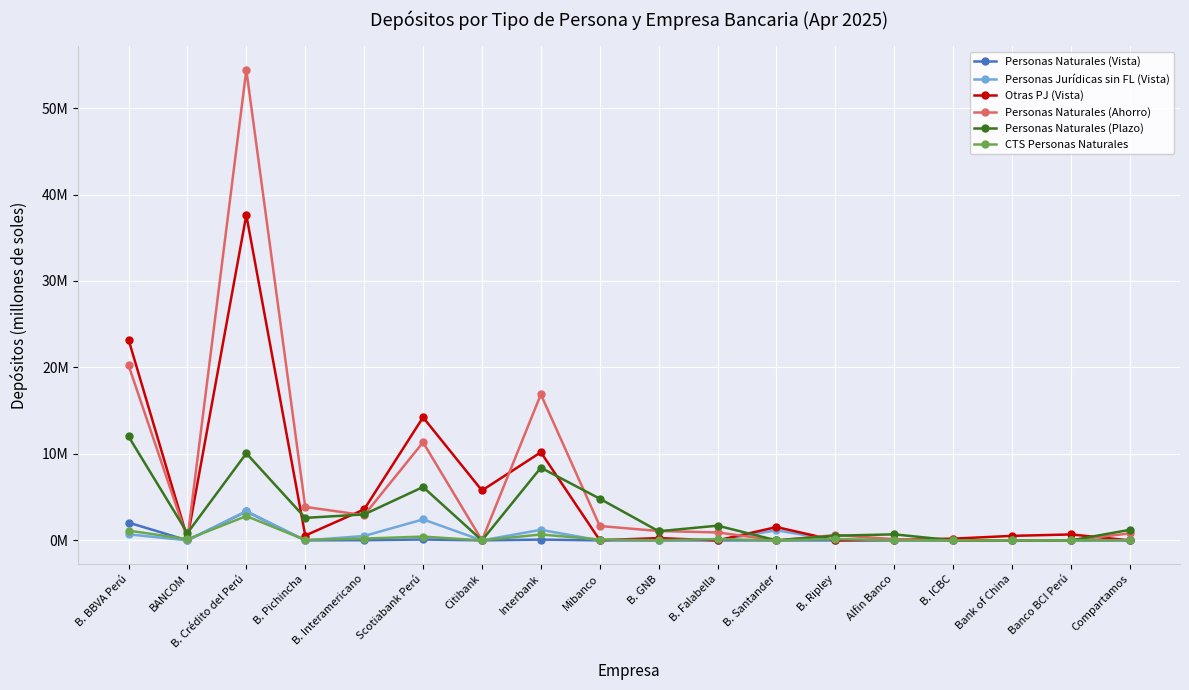

Reading left to right, list all the values displayed in this chart.

Personas Naturales (Vista): B. BBVA Perú=2.1	BANCOM=0.0	B. Crédito del Perú=3.3	B. Pichincha=0.0	B. Interamericano=0.0	Scotiabank Perú=0.1	Citibank=0.0	Interbank=0.1	Mibanco=0.0	B. GNB=0.0	B. Falabella=0.0	B. Santander=0.0	B. Ripley=0.0	Alfin Banco=0.0	B. ICBC=0.0	Bank of China=0.0	Banco BCI Perú=0.0	Compartamos=0.0
Personas Jurídicas sin FL (Vista): B. BBVA Perú=0.7	BANCOM=0.0	B. Crédito del Perú=3.4	B. Pichincha=0.0	B. Interamericano=0.5	Scotiabank Perú=2.4	Citibank=0.0	Interbank=1.2	Mibanco=0.0	B. GNB=0.0	B. Falabella=0.0	B. Santander=1.2	B. Ripley=0.0	Alfin Banco=0.0	B. ICBC=0.0	Bank of China=0.0	Banco BCI Perú=0.0	Compartamos=0.0
Otras PJ (Vista): B. BBVA Perú=23.2	BANCOM=0.2	B. Crédito del Perú=37.6	B. Pichincha=0.6	B. Interamericano=3.6	Scotiabank Perú=14.2	Citibank=5.8	Interbank=10.2	Mibanco=0.0	B. GNB=0.3	B. Falabella=0.0	B. Santander=1.5	B. Ripley=0.0	Alfin Banco=0.1	B. ICBC=0.2	Bank of China=0.5	Banco BCI Perú=0.7	Compartamos=0.0
Personas Naturales (Ahorro): B. BBVA Perú=20.3	BANCOM=0.2	B. Crédito del Perú=54.4	B. Pichincha=3.9	B. Interamericano=2.9	Scotiabank Perú=11.3	Citibank=0.0	Interbank=16.9	Mibanco=1.7	B. GNB=1.1	B. Falabella=0.9	B. Santander=0.0	B. Ripley=0.6	Alfin Banco=0.1	B. ICBC=0.0	Bank of China=0.0	Banco BCI Perú=0.0	Compartamos=0.8
Personas Naturales (Plazo): B. BBVA Perú=12.0	BANCOM=0.8	B. Crédito del Perú=10.1	B. Pichincha=2.6	B. Interamericano=3.0	Scotiabank Perú=6.2	Citibank=0.0	Interbank=8.4	Mibanco=4.8	B. GNB=1.1	B. Falabella=1.7	B. Santander=0.0	B. Ripley=0.5	Alfin Banco=0.7	B. ICBC=0.0	Bank of China=0.0	Banco BCI Perú=0.0	Compartamos=1.2
CTS Personas Naturales: B. BBVA Perú=1.1	BANCOM=0.1	B. Crédito del Perú=2.8	B. Pichincha=0.1	B. Interamericano=0.2	Scotiabank Perú=0.4	Citibank=0.0	Interbank=0.7	Mibanco=0.1	B. GNB=0.0	B. Falabella=0.1	B. Santander=0.0	B. Ripley=0.2	Alfin Banco=0.0	B. ICBC=0.0	Bank of China=0.0	Banco BCI Perú=0.0	Compartamos=0.0